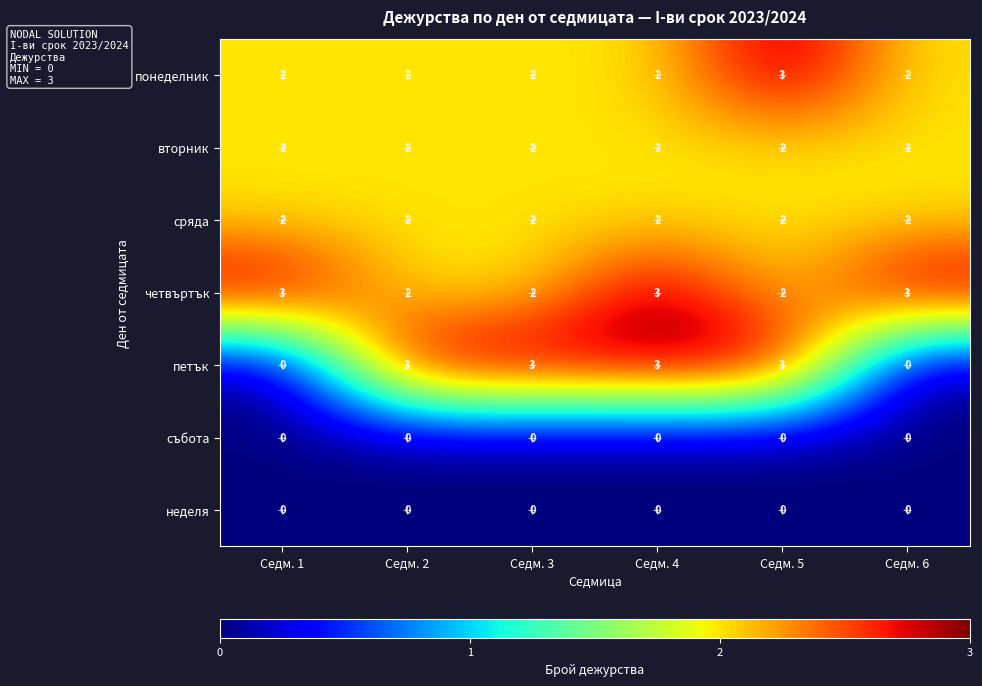

What is the difference between the second highest and minimum values in the петък series?

3